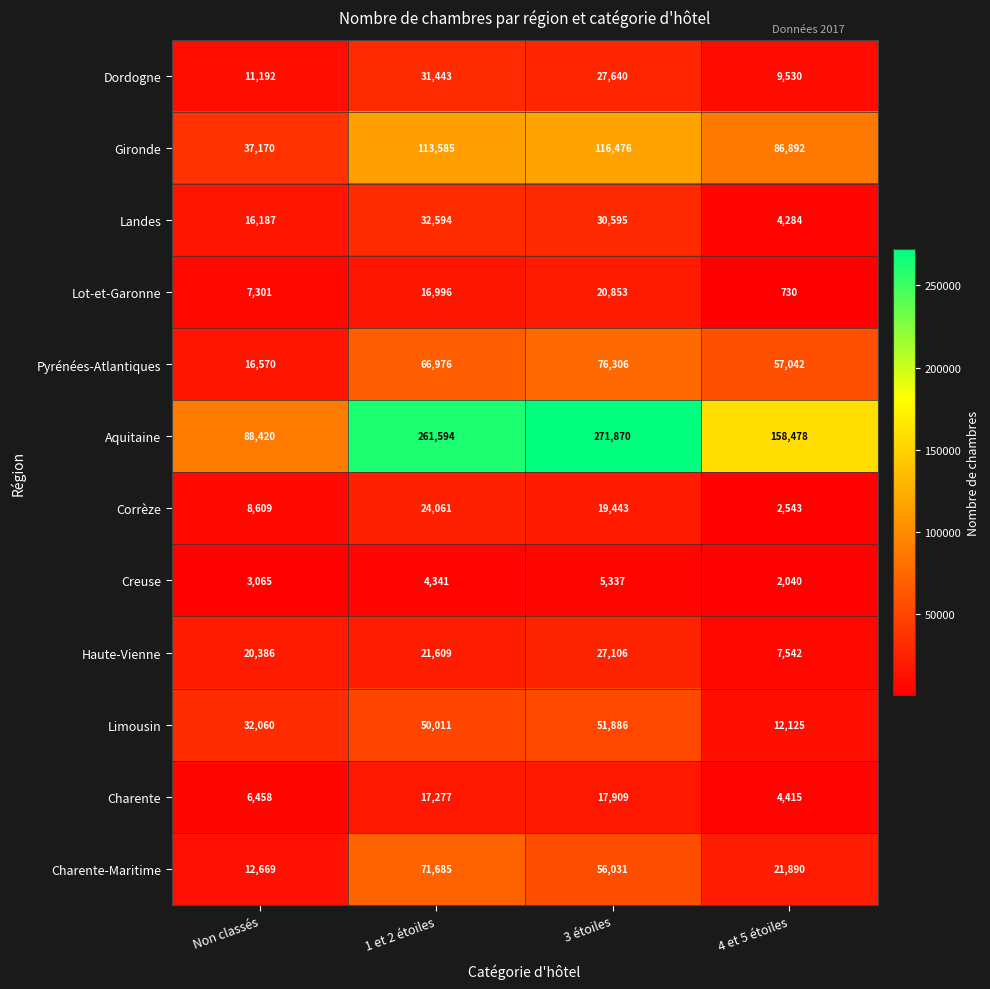

What is the difference between the Corrèze values at 4 et 5 étoiles and 1 et 2 étoiles?

21518